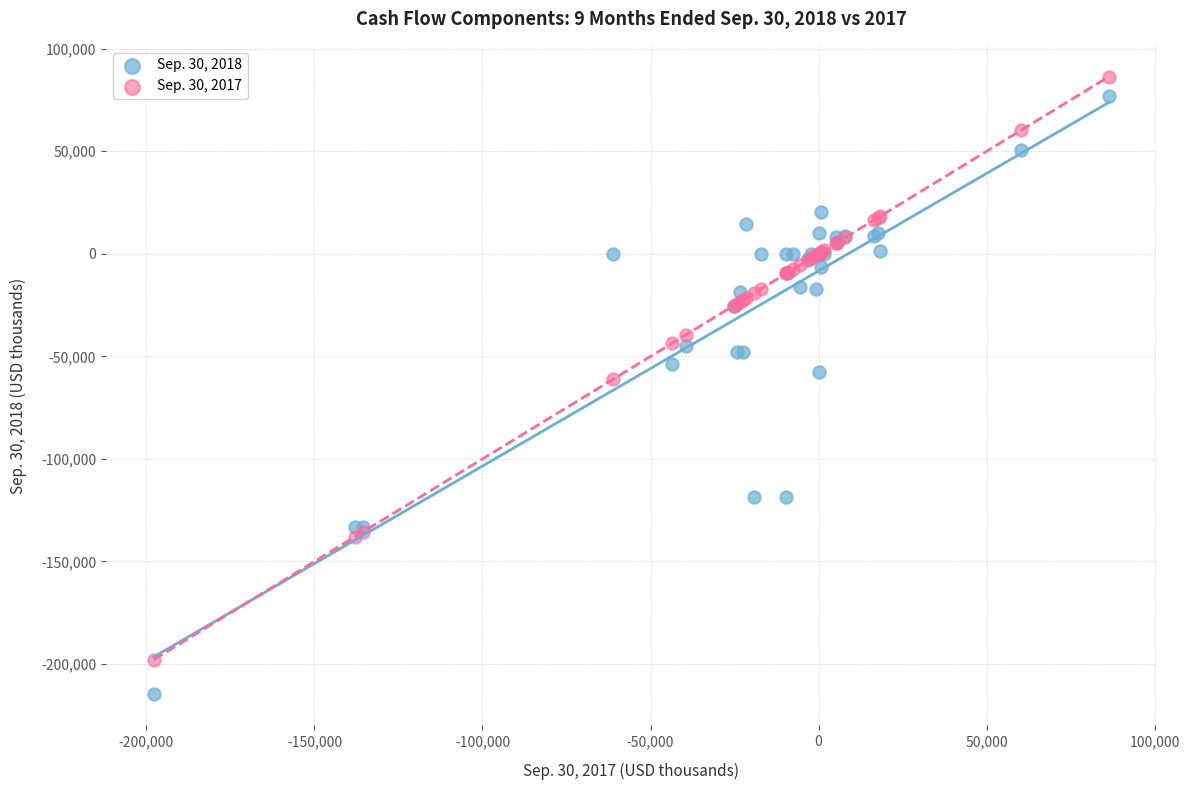

Which series has the largest Y range (max minus min)?

Sep. 30, 2018